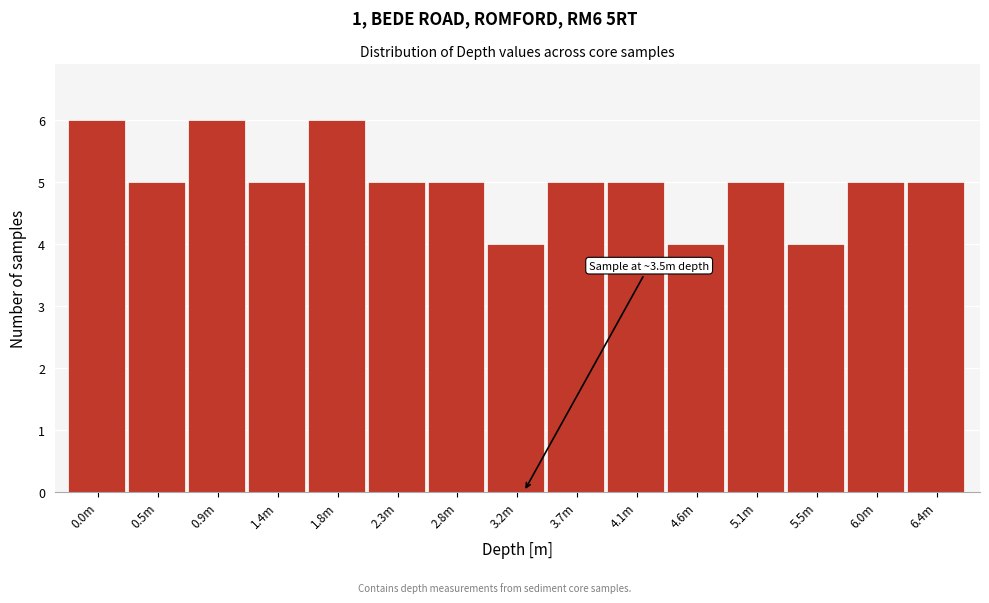

Reading left to right, list all the values displayed in this chart.

6	5	6	5	6	5	5	4	5	5	4	5	4	5	5